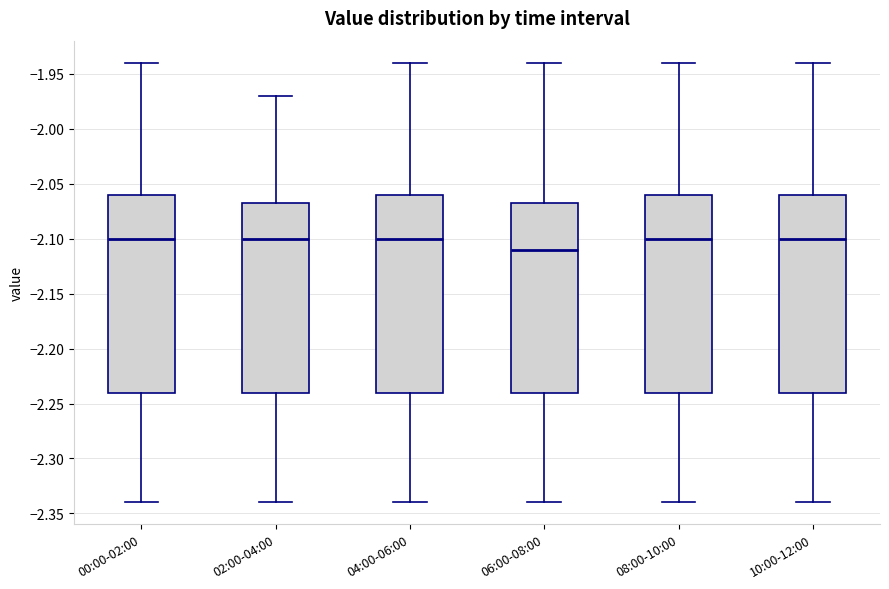

Which box's median line is the lowest?

06:00-08:00